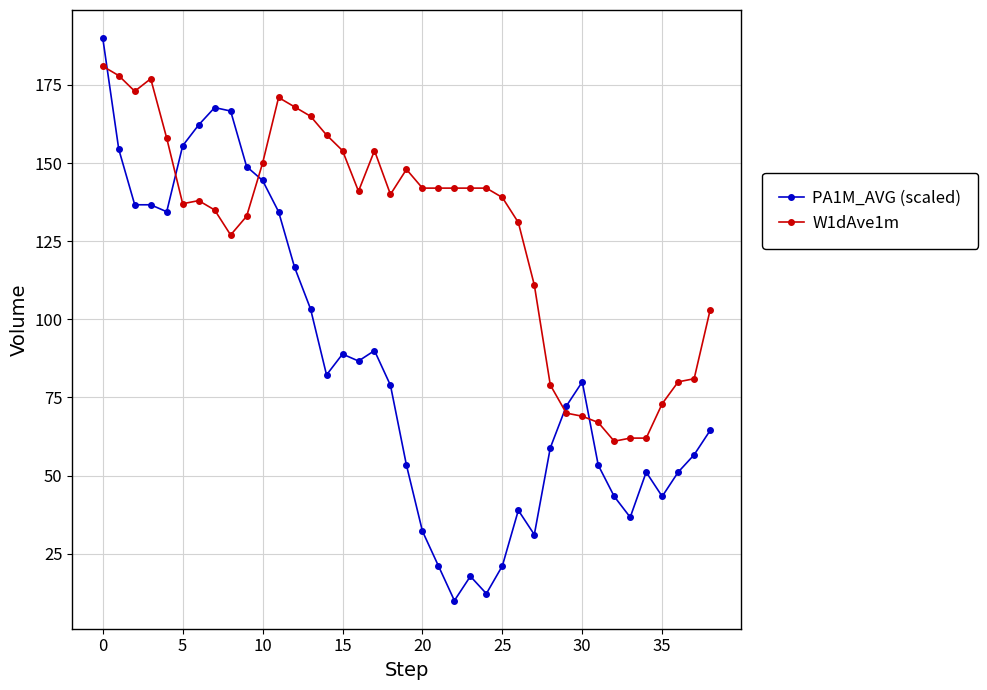

What is the minimum value for PA1M_AVG (scaled)?

10.0